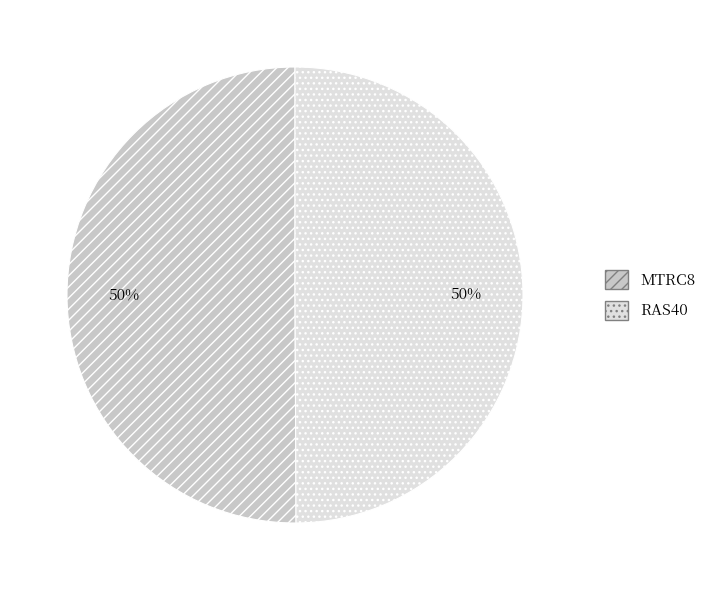

To the nearest percent, what is the combined percentage of RAS40 and MTRC8?

100%